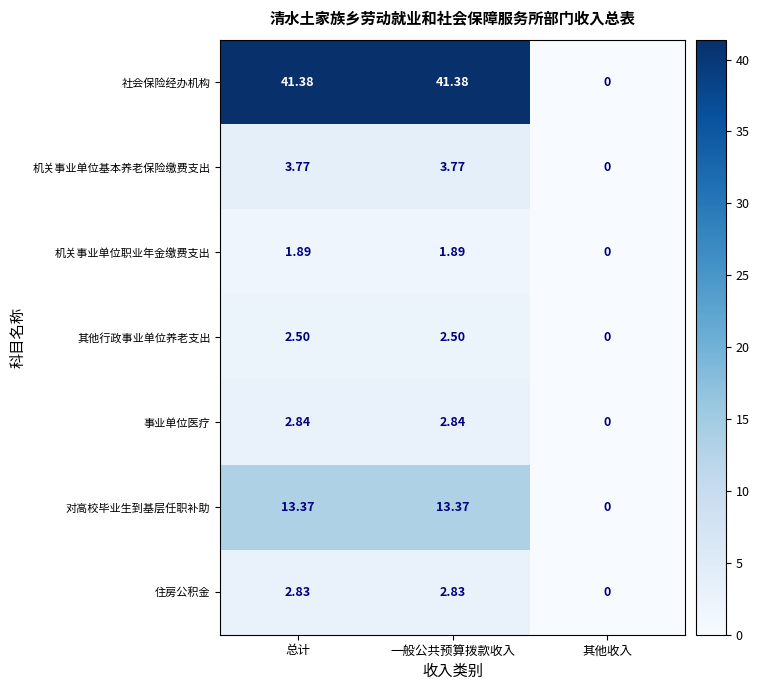

Rank the series at 总计 from highest to lowest value.

社会保险经办机构, 对高校毕业生到基层任职补助, 机关事业单位基本养老保险缴费支出, 事业单位医疗, 住房公积金, 其他行政事业单位养老支出, 机关事业单位职业年金缴费支出